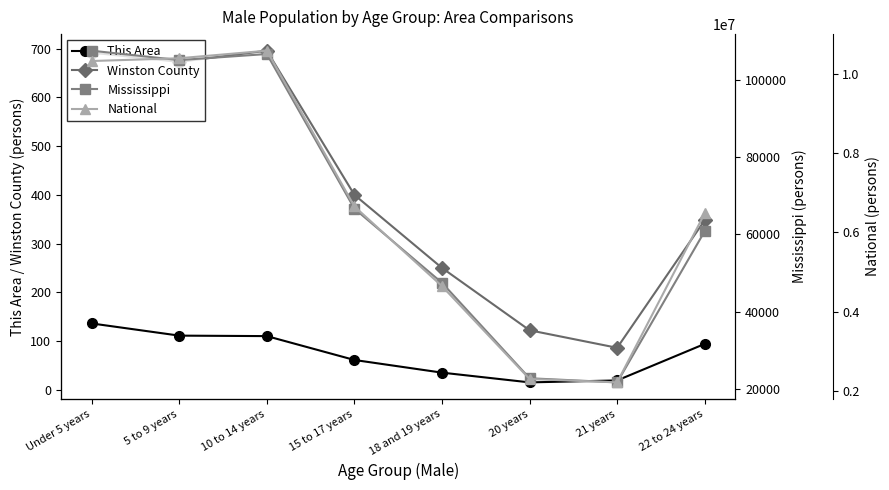

Reading left to right, extract all data points from this chart.

This Area: Under 5 years=136	5 to 9 years=111	10 to 14 years=110	15 to 17 years=61	18 and 19 years=35	20 years=15	21 years=19	22 to 24 years=94
Winston County: Under 5 years=692	5 to 9 years=673	10 to 14 years=696	15 to 17 years=400	18 and 19 years=250	20 years=122	21 years=86	22 to 24 years=348
Mississippi: Under 5 years=107465	5 to 9 years=105042	10 to 14 years=106606	15 to 17 years=66650	18 and 19 years=47495	20 years=22835	21 years=21769	22 to 24 years=60829
National: Under 5 years=10319427	5 to 9 years=10389638	10 to 14 years=10579862	15 to 17 years=6656209	18 and 19 years=4647457	20 years=2308319	21 years=2223198	22 to 24 years=6482659